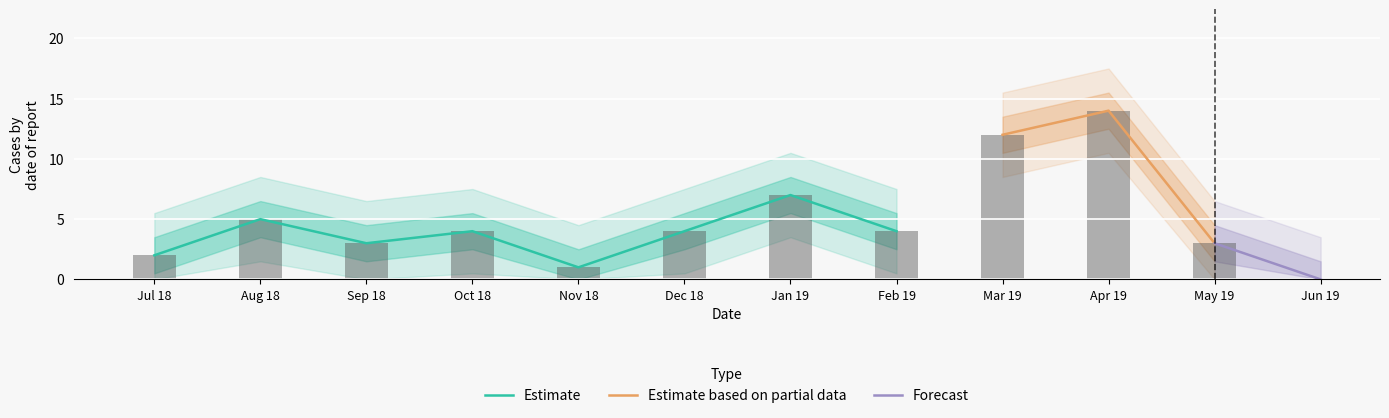

Which category has the lowest value in the Estimate series?

Nov 18